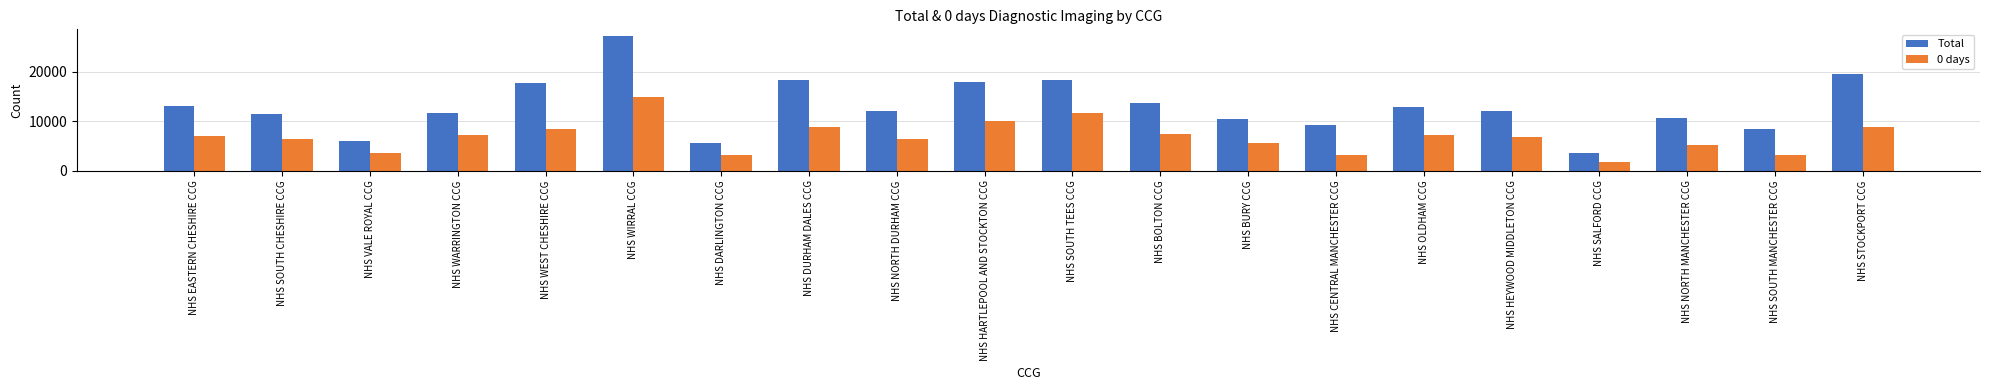

What is the value of the 0 days bar at the 3rd from the left?

3530